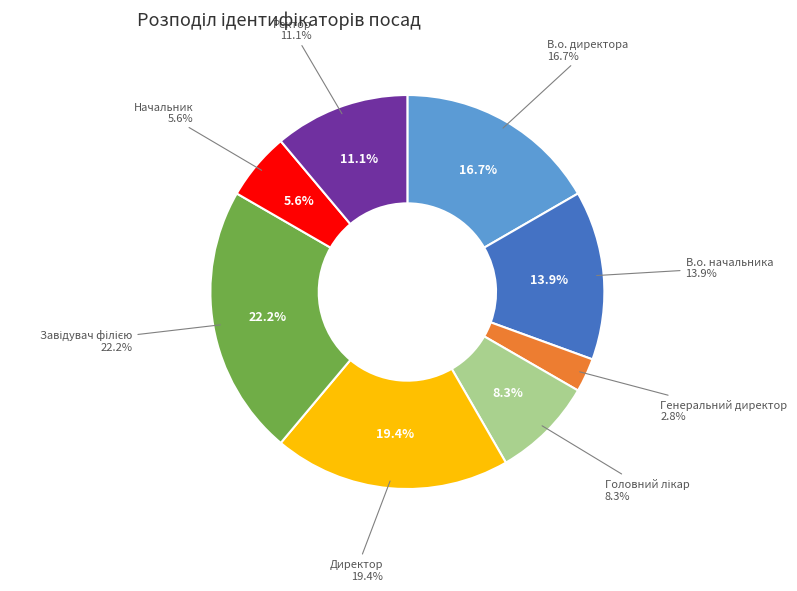

What percentage do В.о. директора and Директор together represent?

36.1%